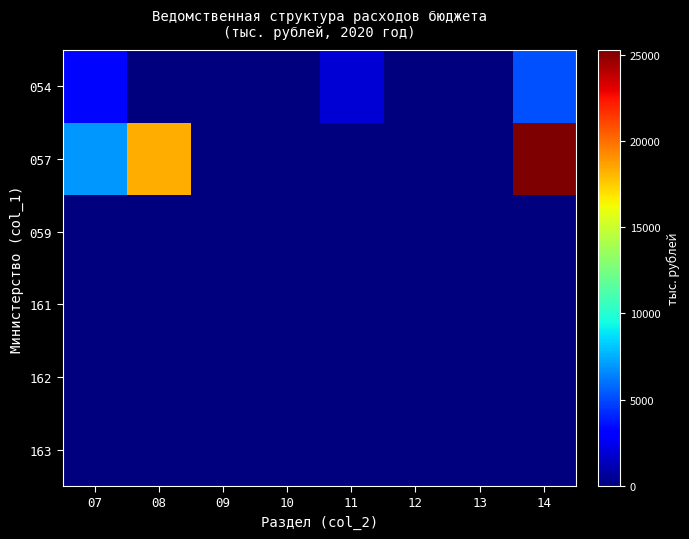

At which category is the sum across all series the highest?

14